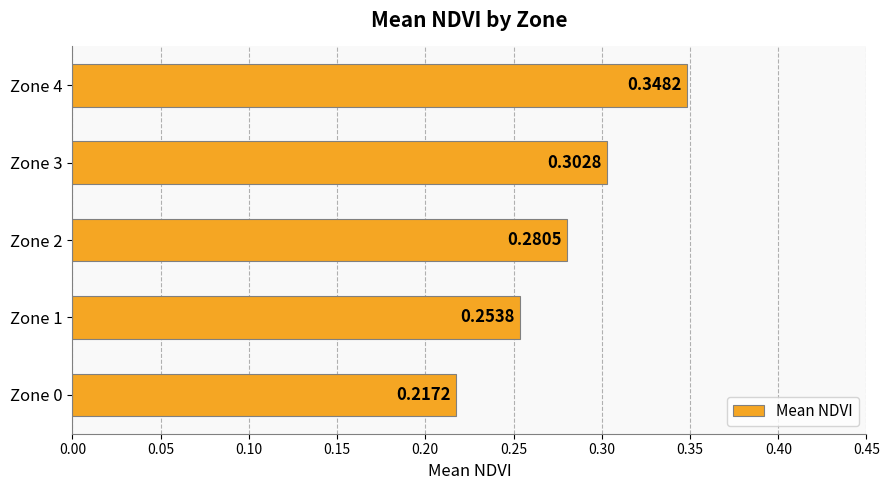

Does the chart contain stacked bars?

No